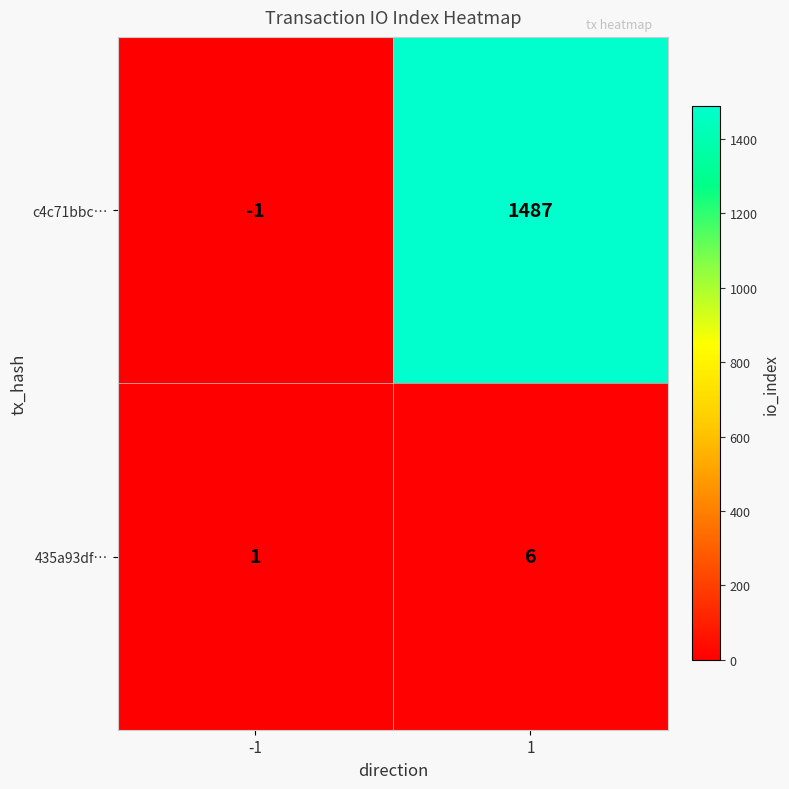

The value of c4c71bbc… at -1 is -1. True or false?

True